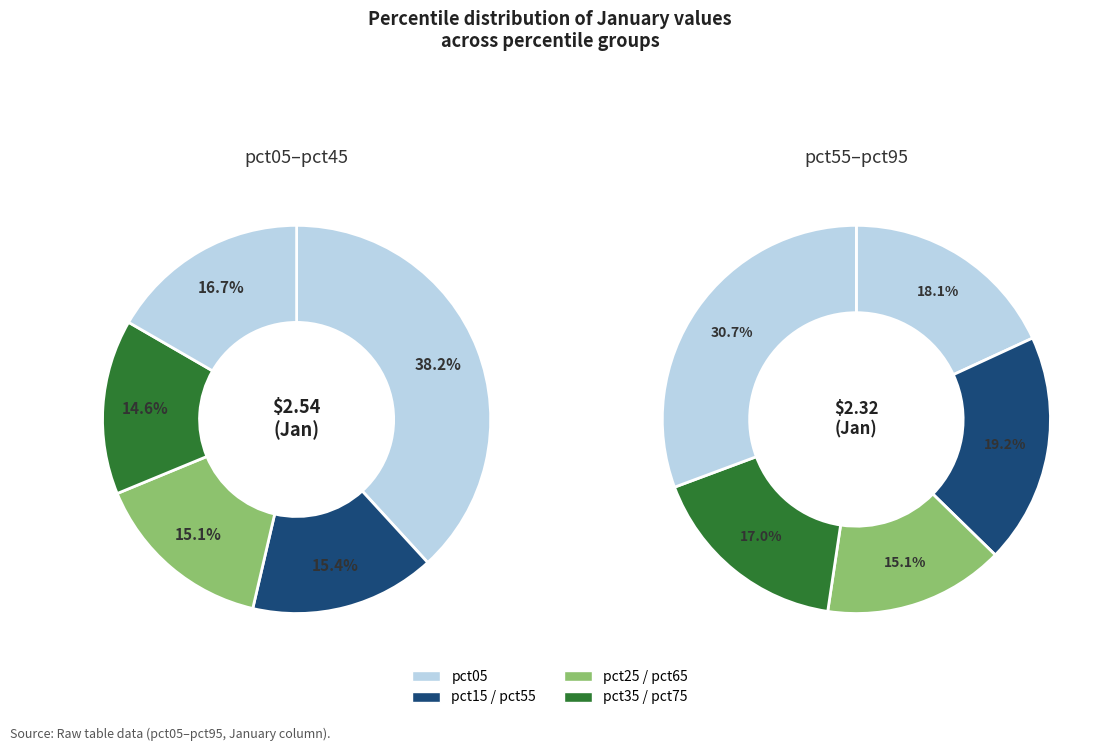

Which has a higher value, pct15 or pct05?

pct05